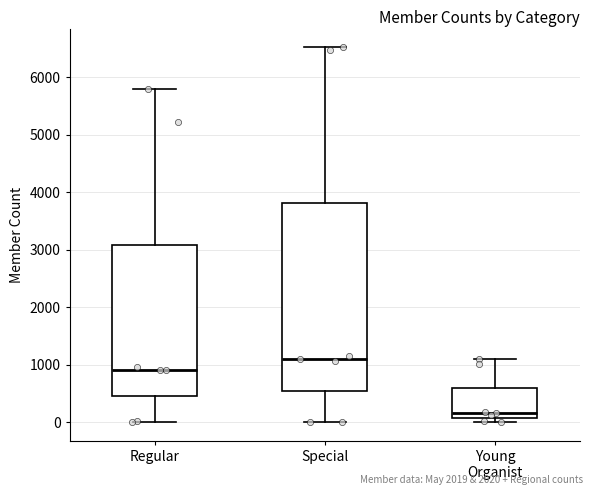

Where does the median line of the box for Young Organist sit on the y-axis? The values are not printed on the chart, so give them approximately, as read against the axis.

200